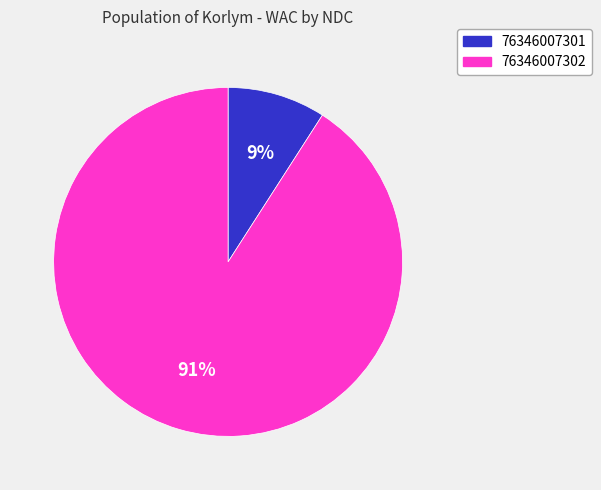

True or false: 76346007301 accounts for 9% of the total.

True